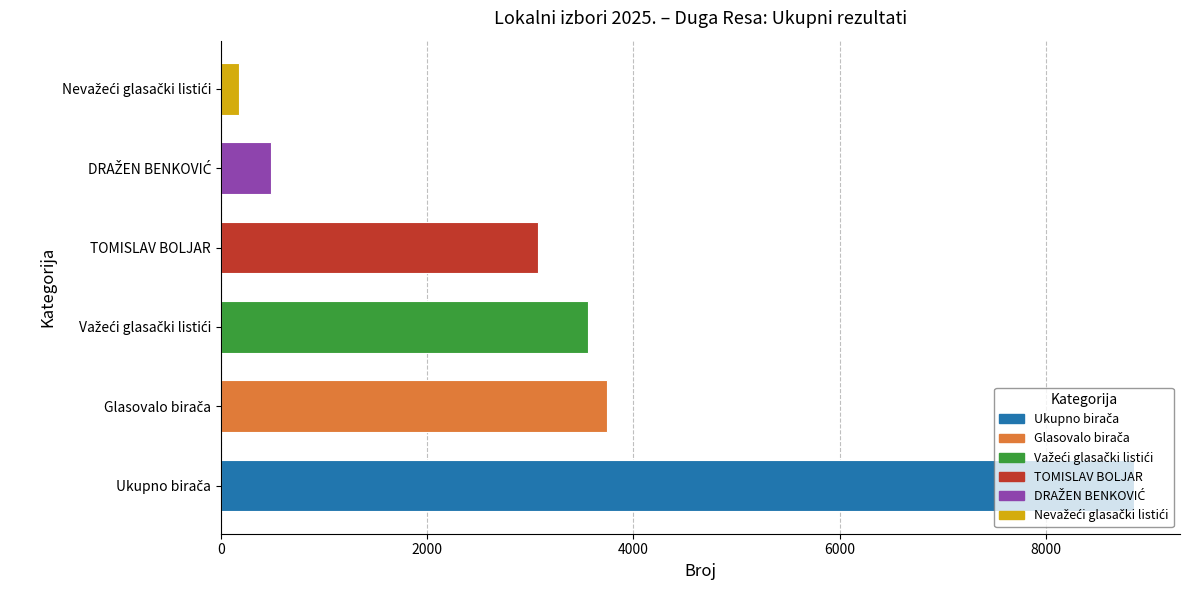

List the series in order of their peak value, lowest first.

Nevažeći glasački listići, DRAŽEN BENKOVIĆ, TOMISLAV BOLJAR, Važeći glasački listići, Glasovalo birača, Ukupno birača